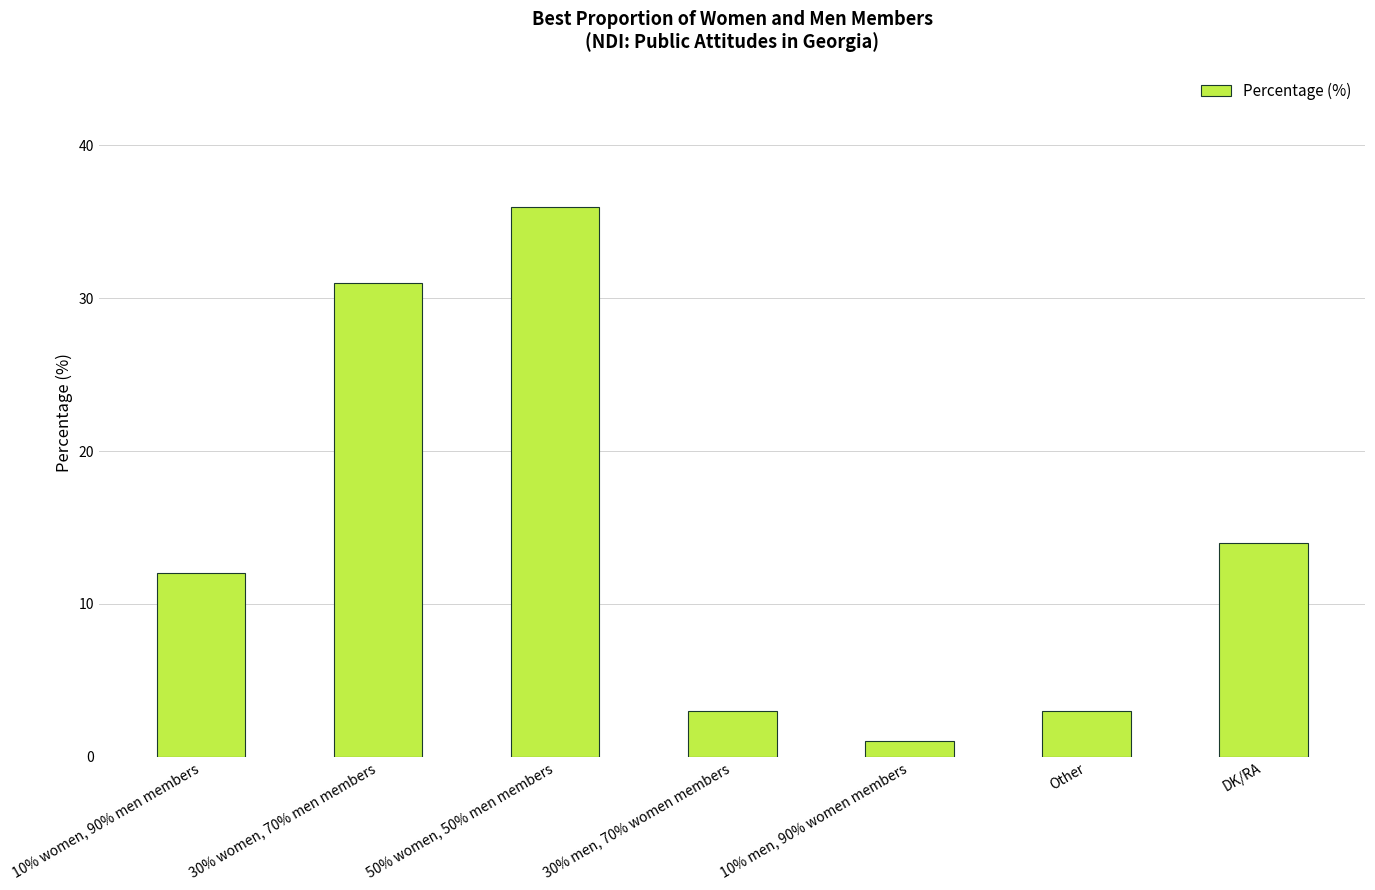

Reading right to left, what are all the values shown in this chart?

14	3	1	3	36	31	12